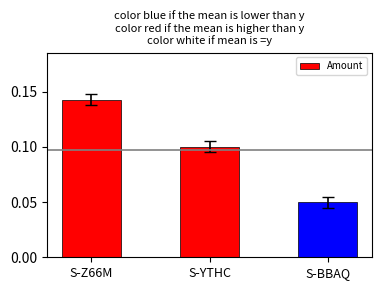

Between S-BBAQ and S-Z66M, which is larger?

S-Z66M